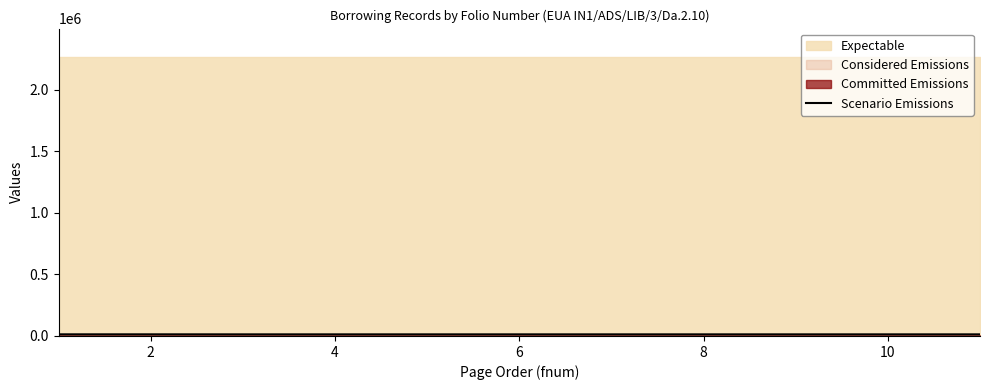

True or false: the data shows 13300 at 2.

True